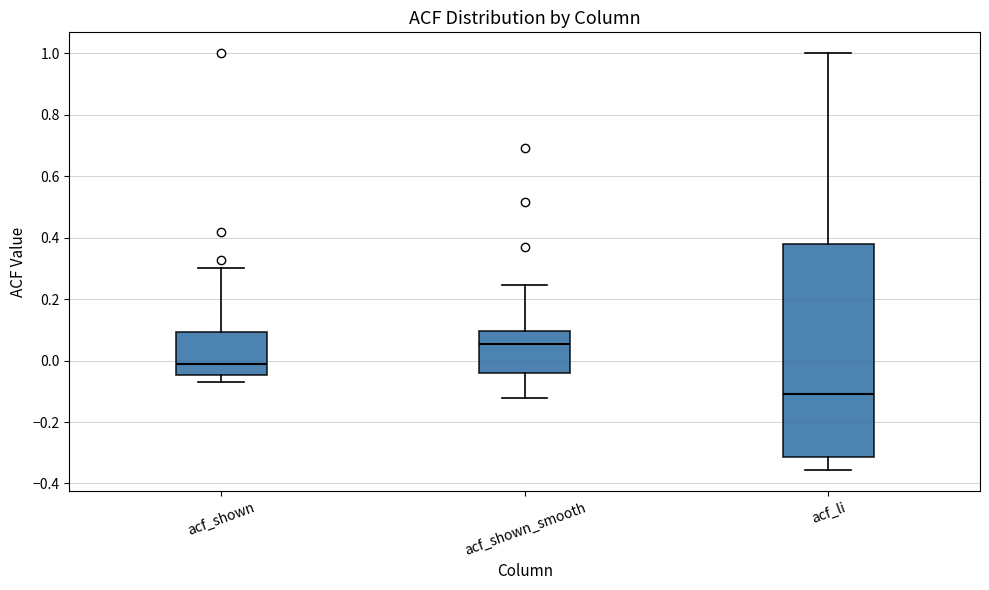

Reading left to right, read every box against the y-axis: the position of its median line, the range the box covers, and the ends of its whiskers. The values are not printed on the chart, so give them approximately, as read against the axis.

acf_shown: median -0.02, box -0.04 to 0.10, whiskers -0.06 to 0.30
acf_shown_smooth: median 0.06, box -0.04 to 0.10, whiskers -0.12 to 0.24
acf_li: median -0.10, box -0.32 to 0.38, whiskers -0.36 to 1.00